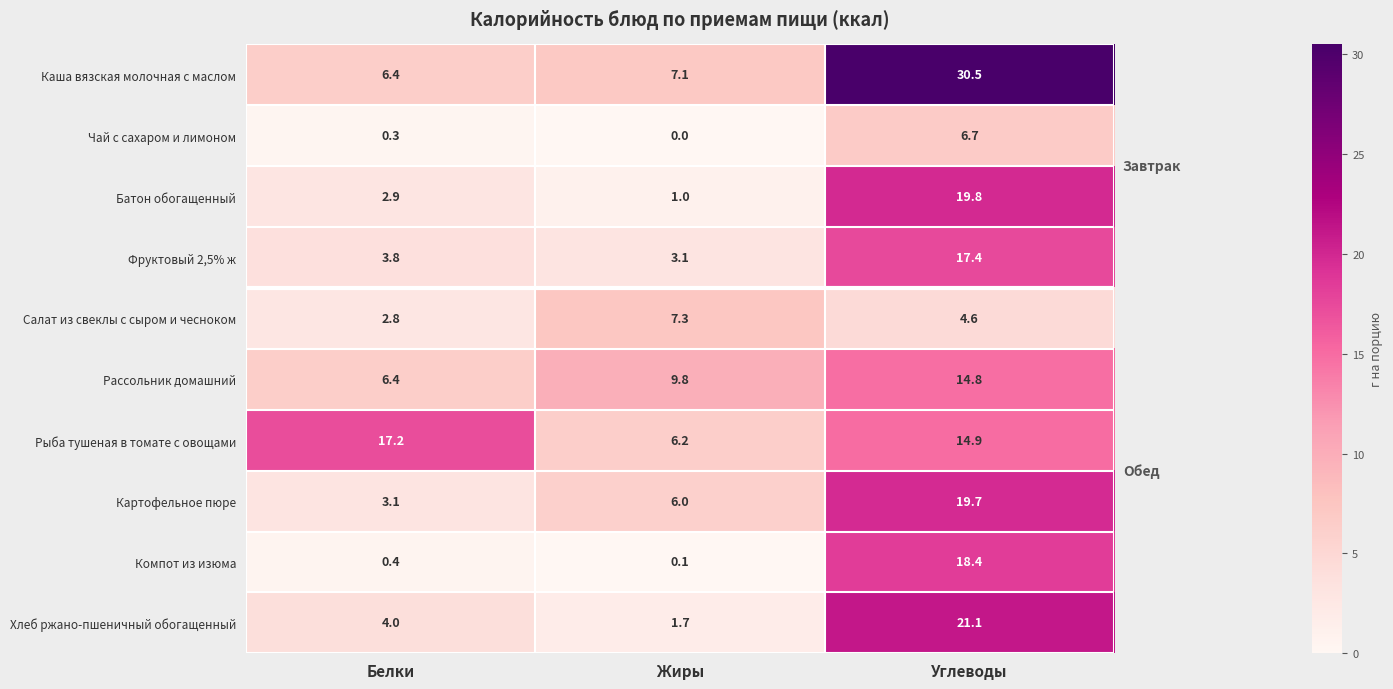

How many distinct data groups are displayed?

10